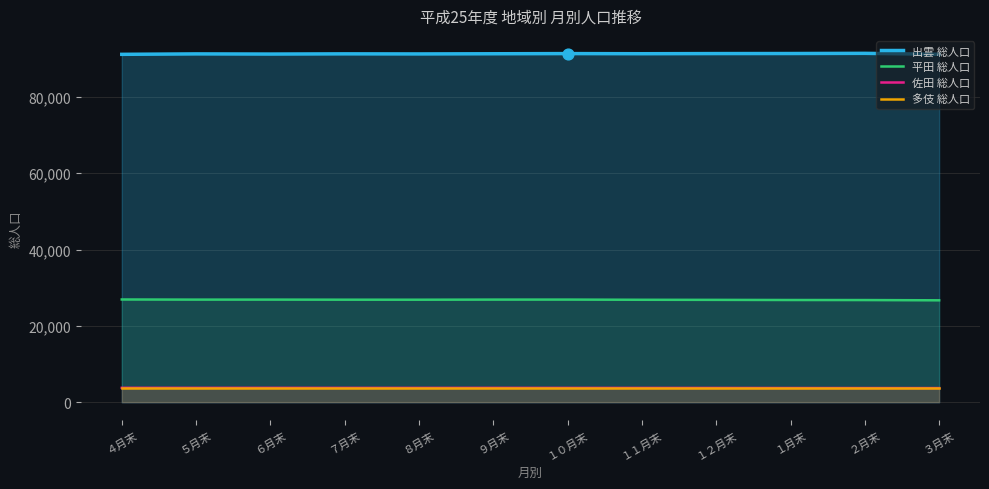

Which series contains the lowest Y value?

佐田 総人口